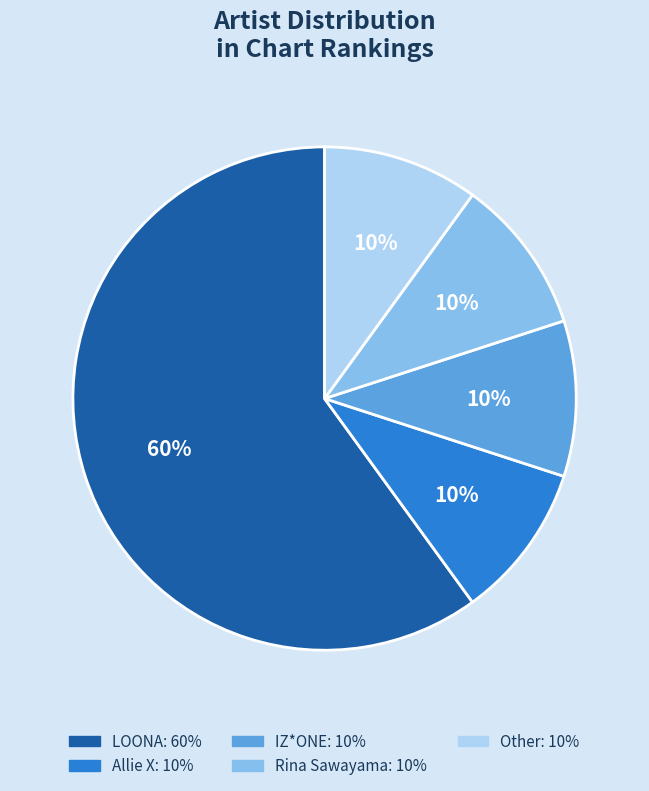

Is there any slice that represents more than half of the pie?

Yes